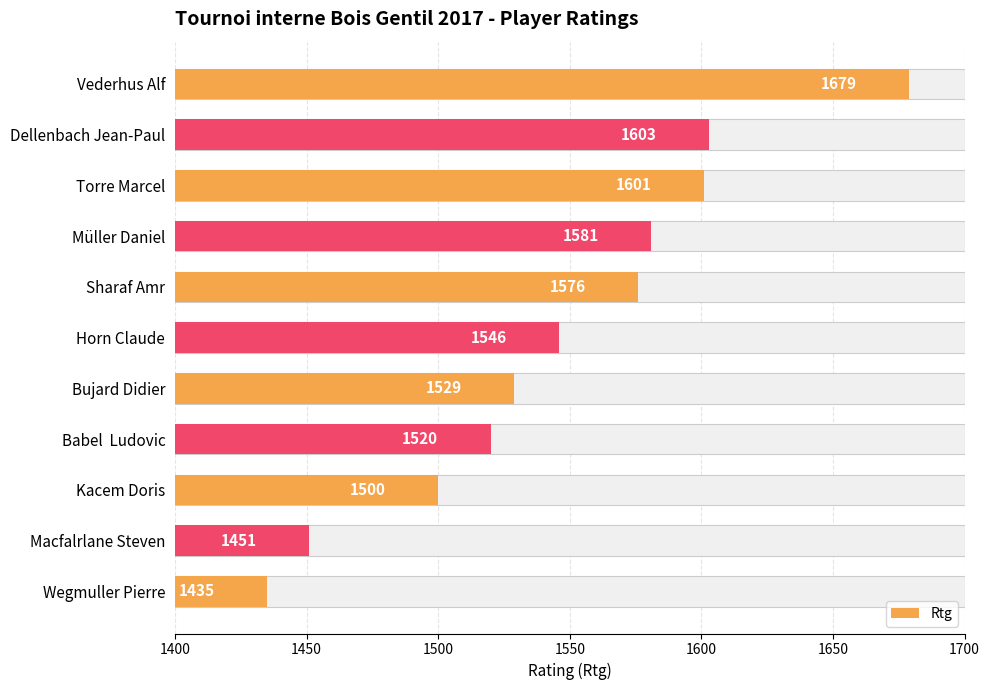

The chart shows a value of 1451 at Macfalrlane Steven. True or false?

True